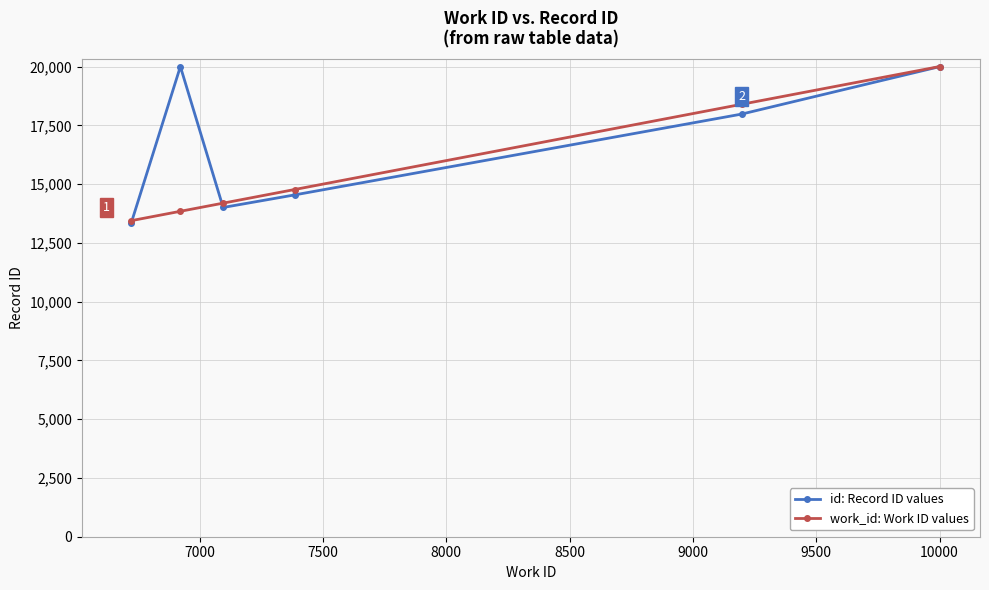

What is the maximum value shown in the chart?

20000.0